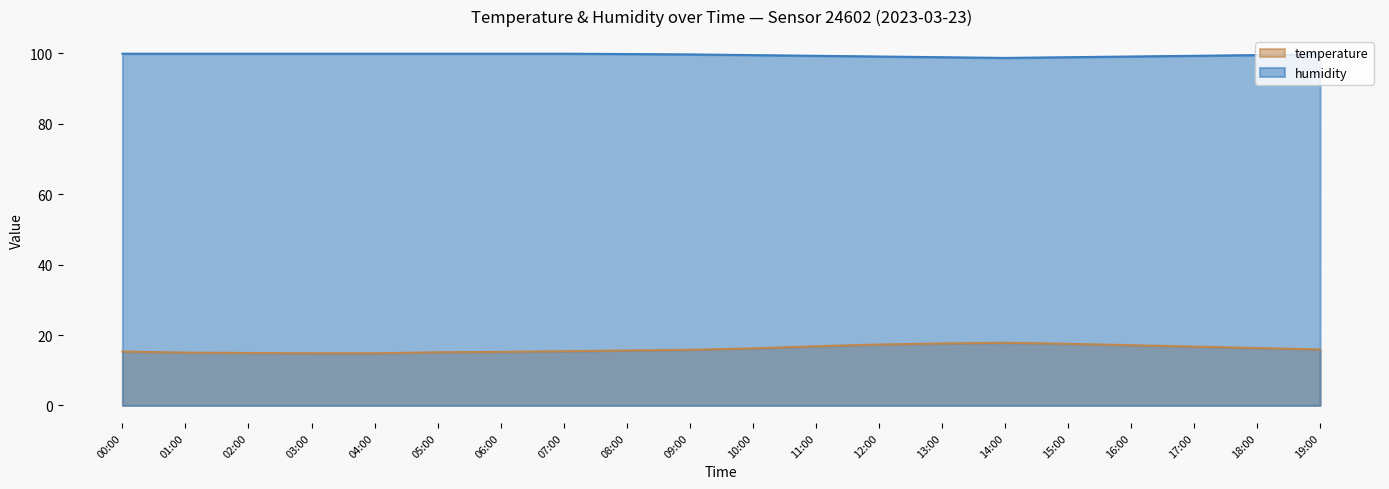

List the series in order of their peak value, lowest first.

temperature, humidity